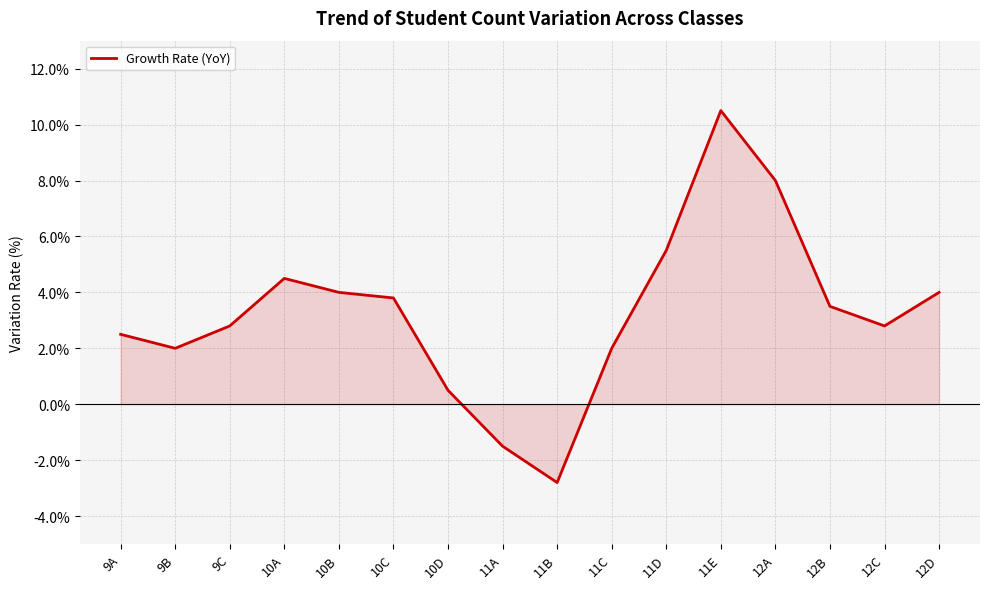

Reading right to left, extract all data points from this chart.

4.0	2.8	3.5	8.0	10.5	5.5	2.0	-2.8	-1.5	0.5	3.8	4.0	4.5	2.8	2.0	2.5